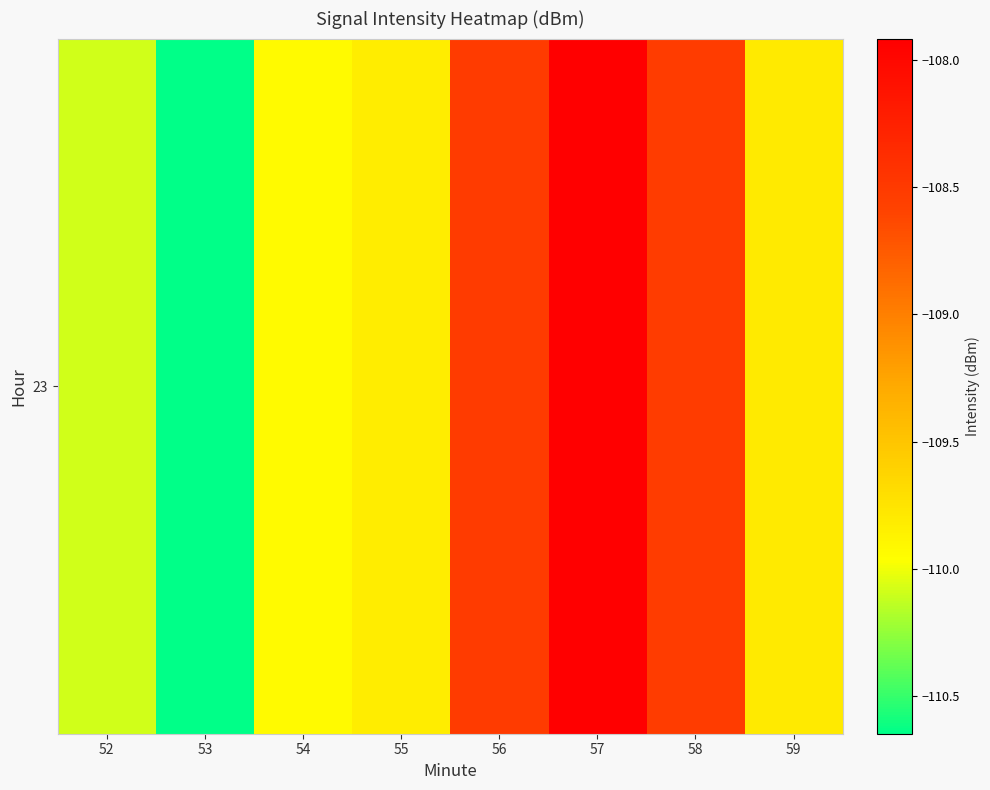

Between 52 and 54, which is larger?

54